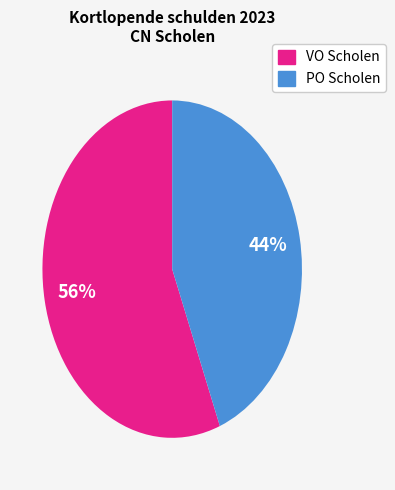

Is there any slice that represents more than half of the pie?

Yes